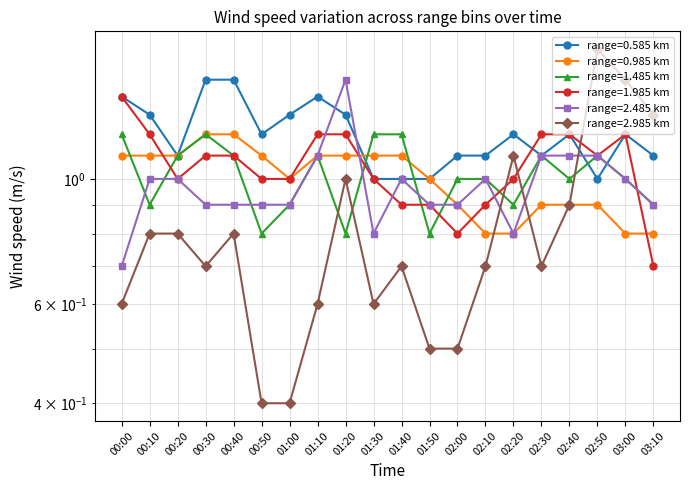

At which category does the chart reach its peak across all series?

02:50